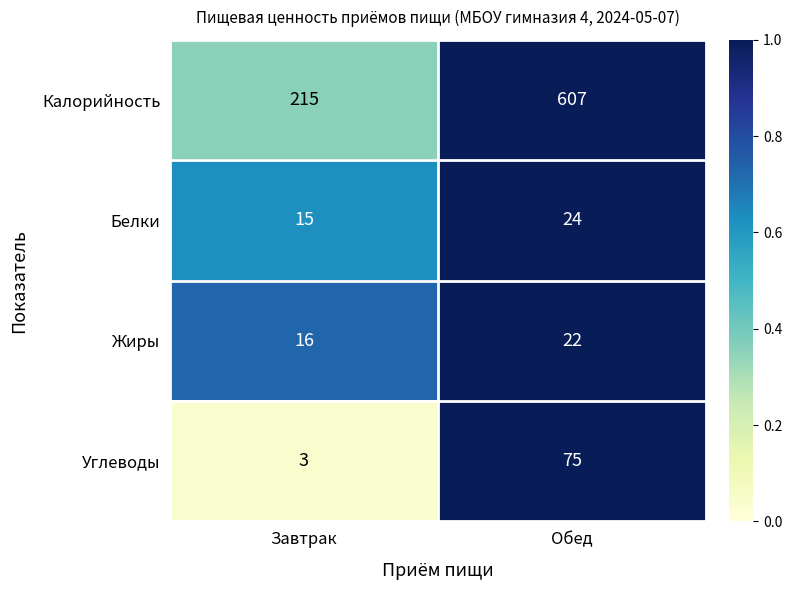

What is the maximum value for Жиры?

22